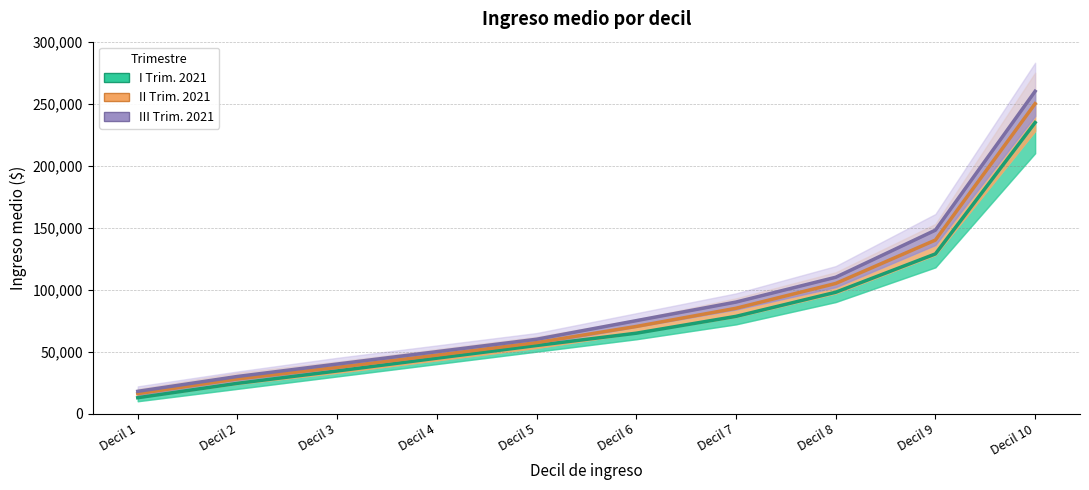

How many values in the I Trim. 2021 series exceed 64889?

5